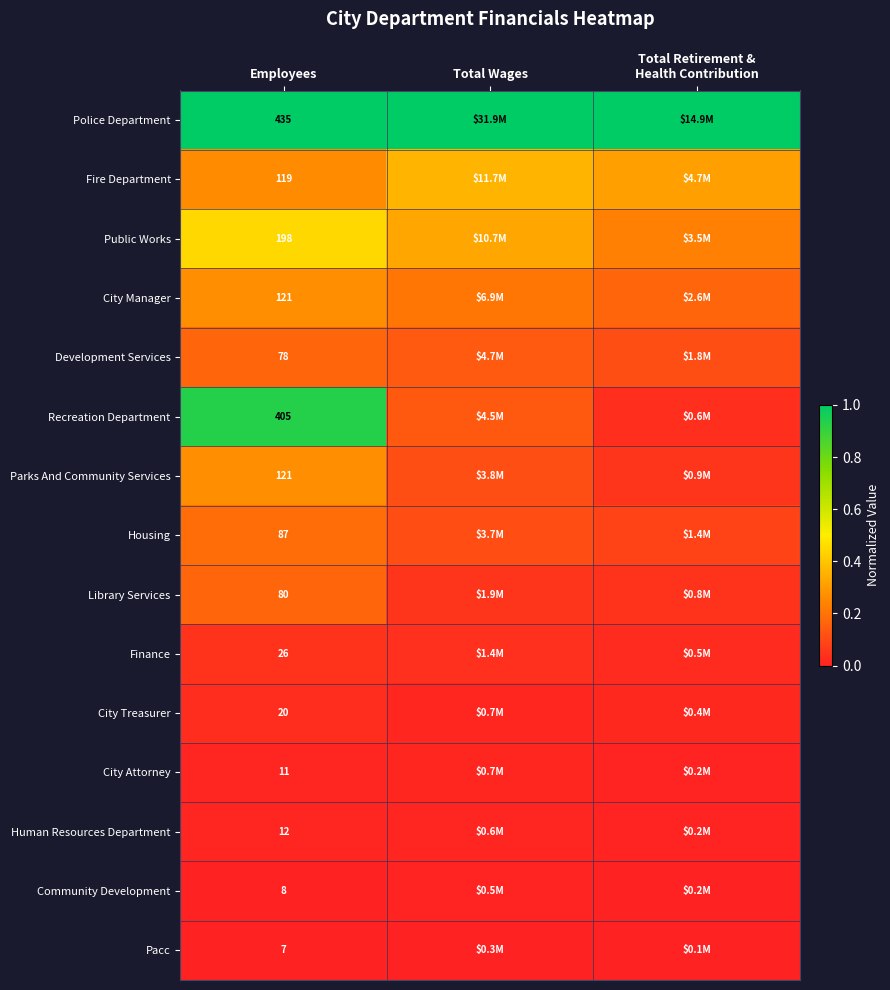

At which category is the sum across all series the highest?

Employees